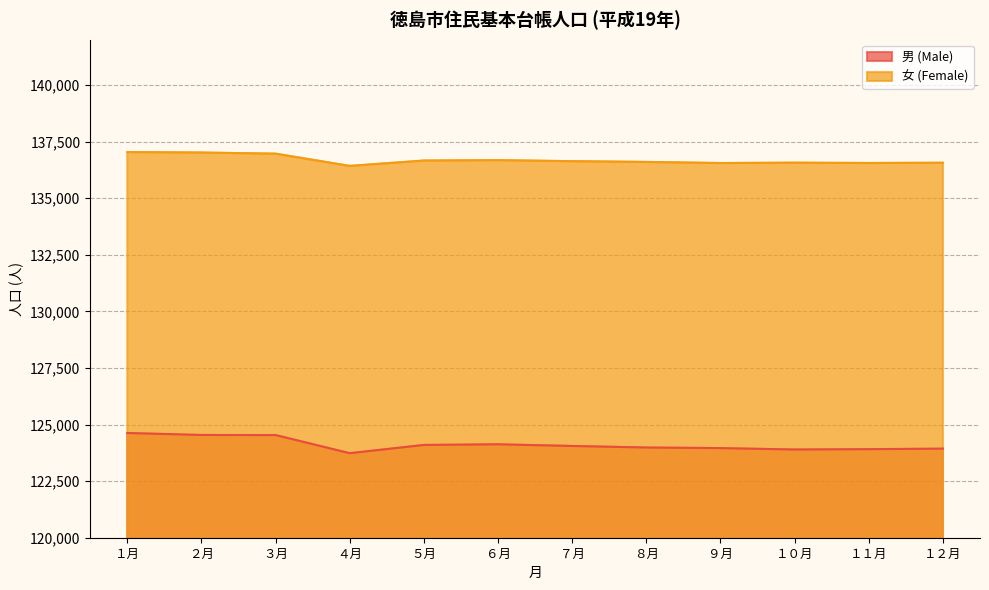

List the series in order of their peak value, lowest first.

男 (Male), 女 (Female)